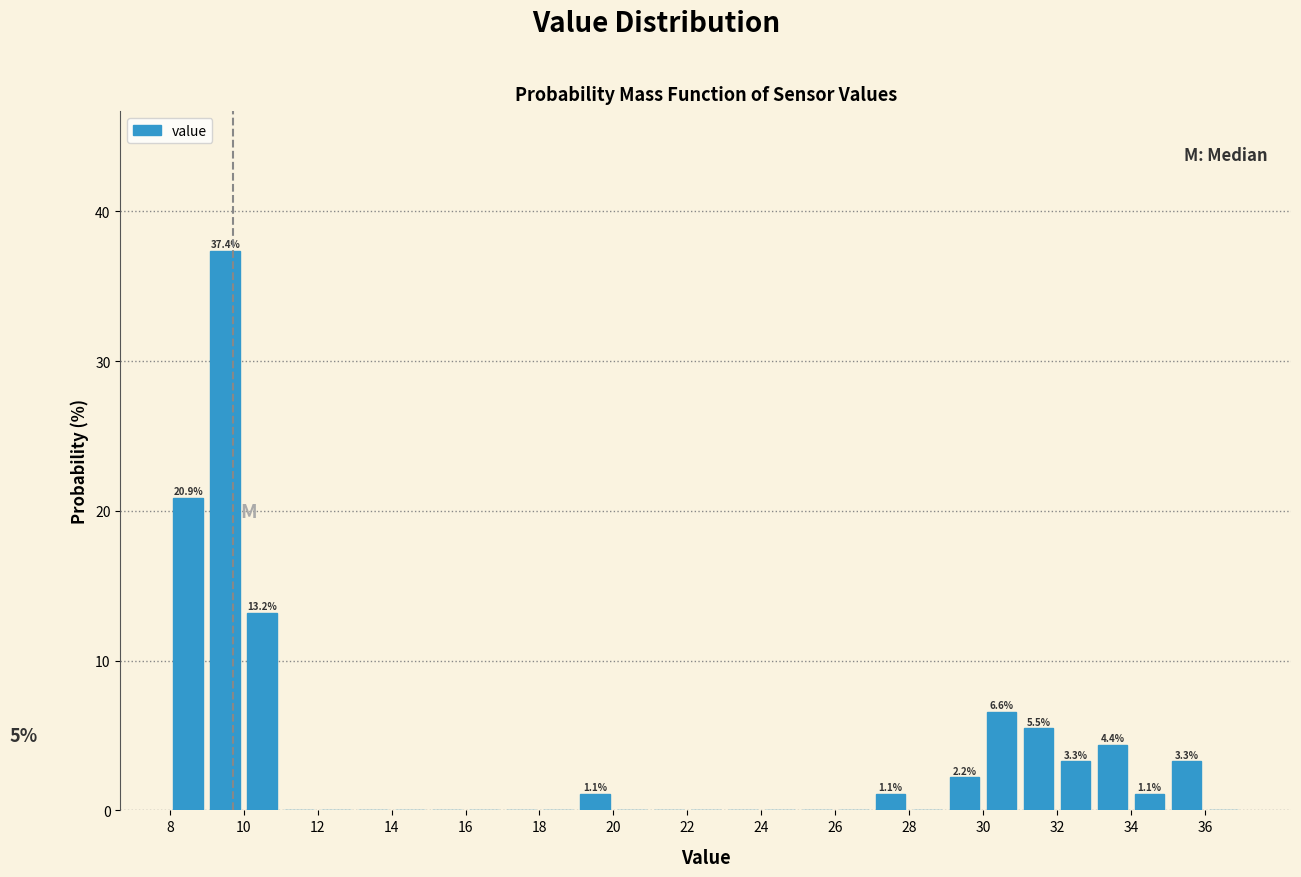

Which range on the x-axis has the tallest bar?

9 to 10